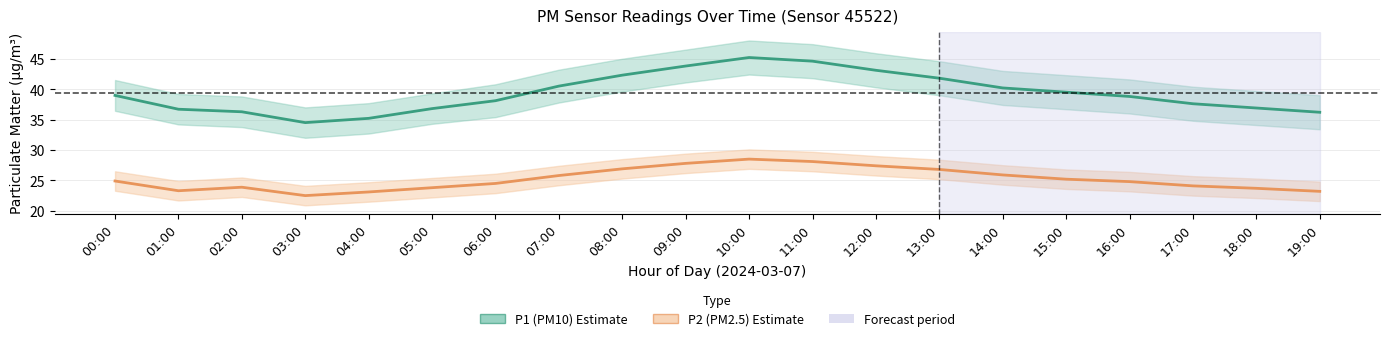

What is the approximate value of P1 (PM10) at 14:00?

40.2